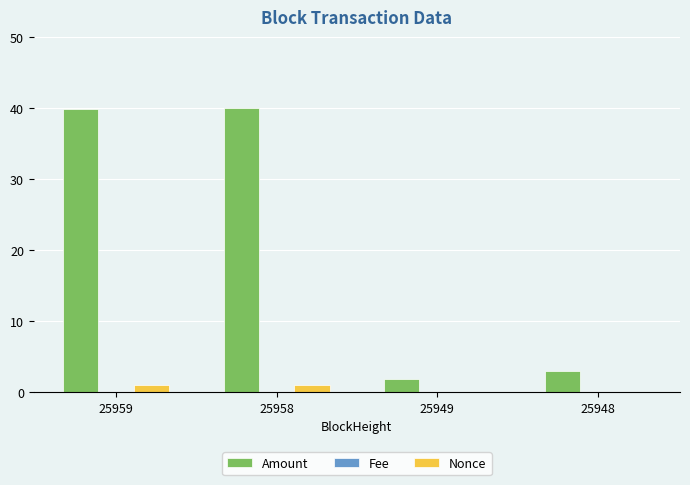

True or false: Amount has a value of 3.0 at 25948.

True